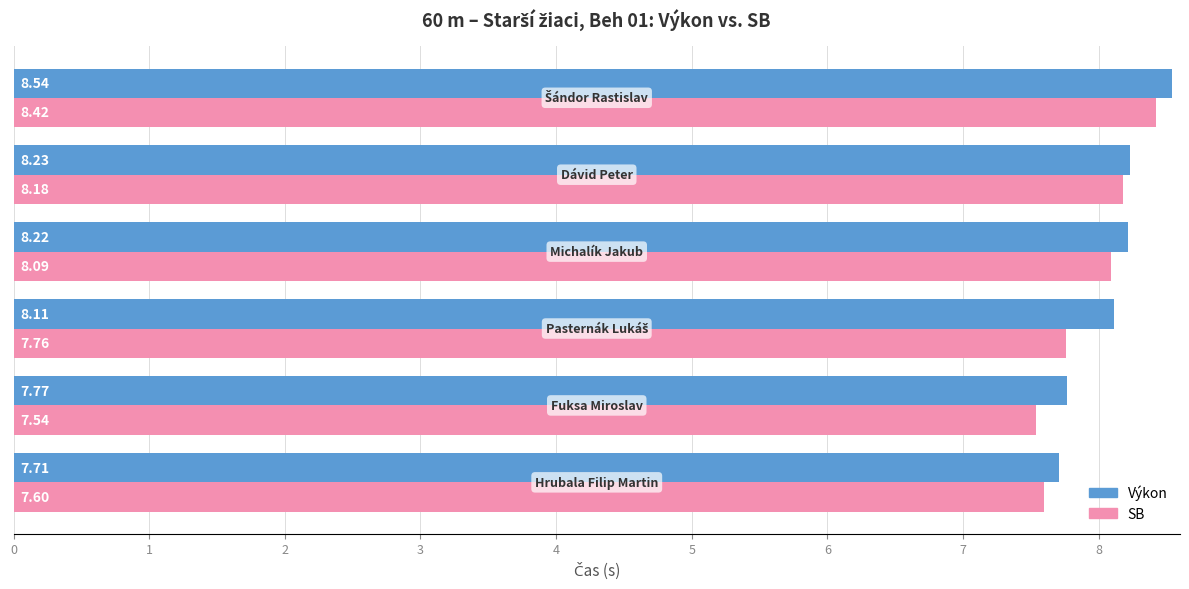

Which series has the largest total across all categories?

Výkon